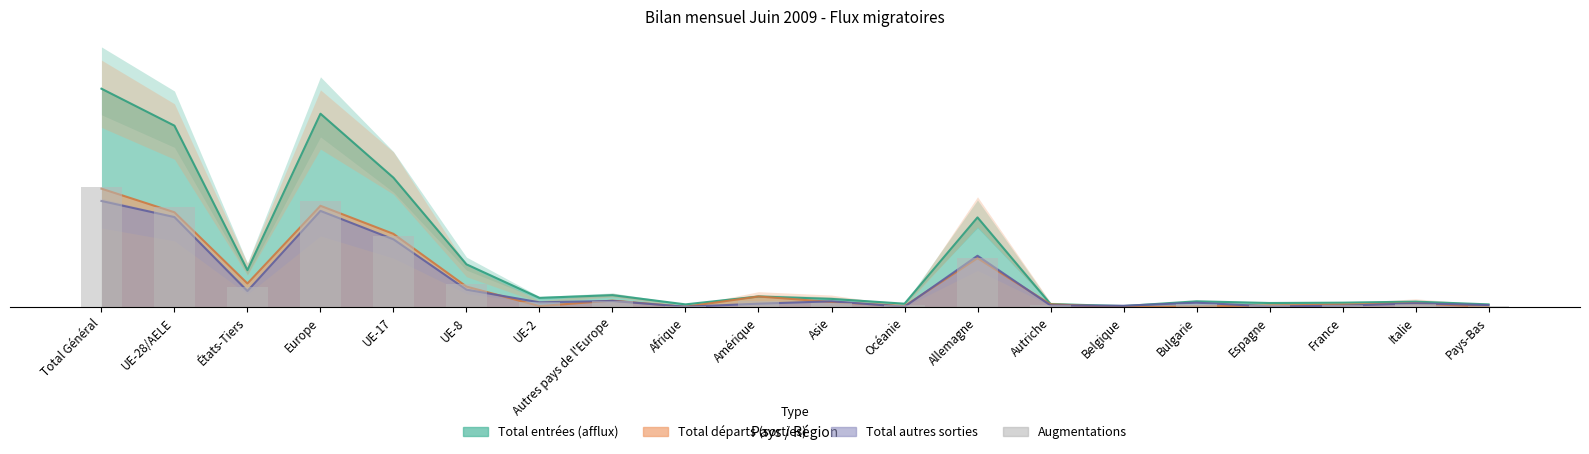

What is the label of the 20th bar from the right?

Total Général